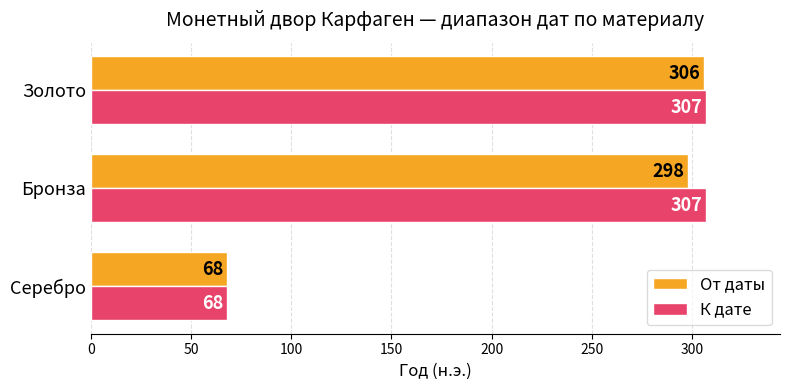

What is the difference between the second highest and minimum values in the К дате series?

239